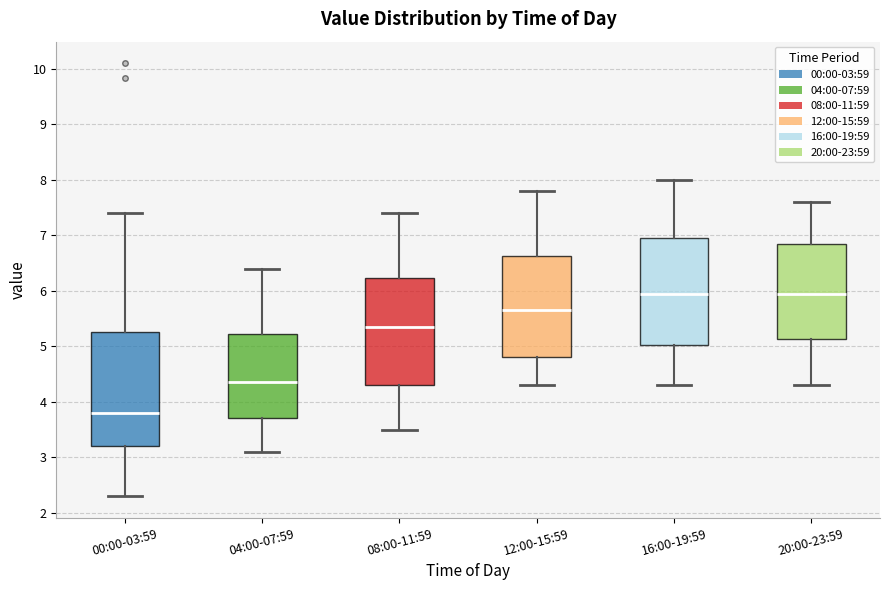

Comparing the boxes themselves (not the whiskers), which one is the tallest?

00:00-03:59